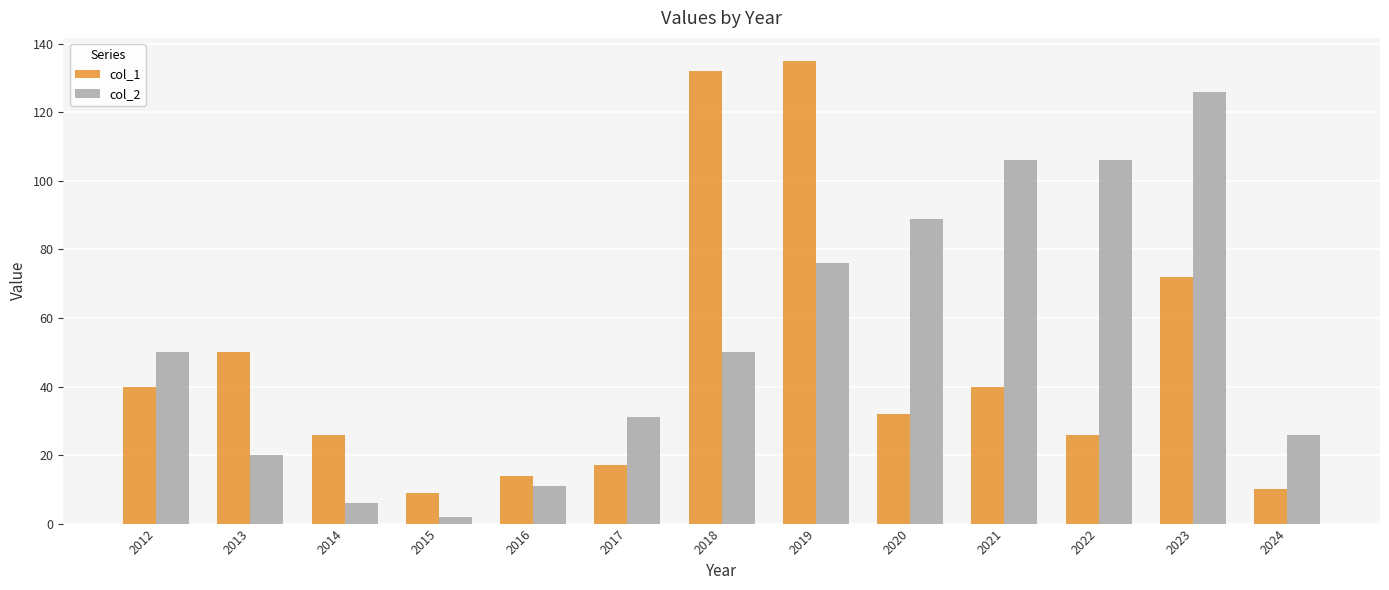

What is the greatest value displayed?

135